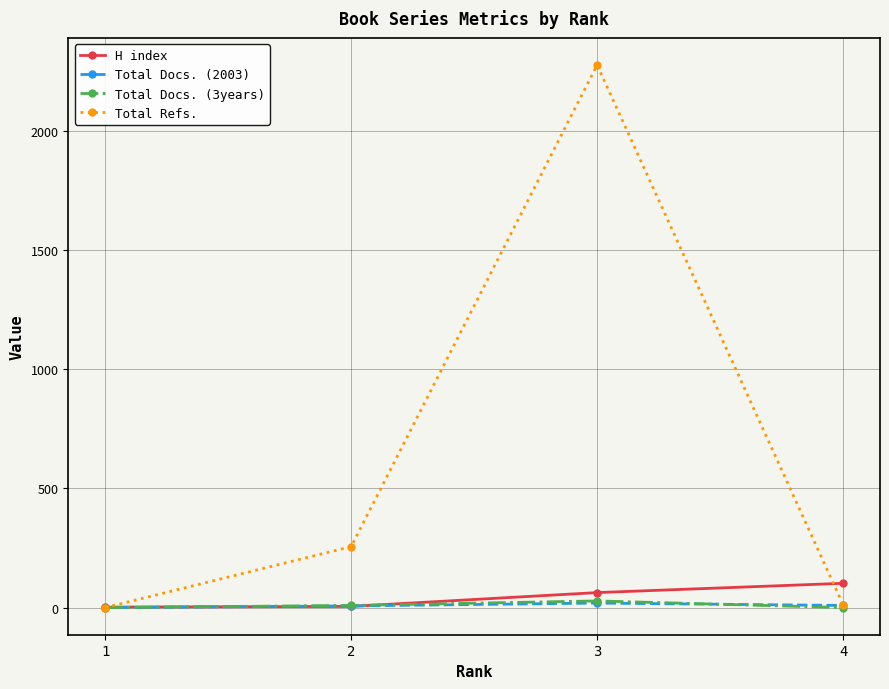

True or false: H index and Total Refs. intersect in this chart.

True